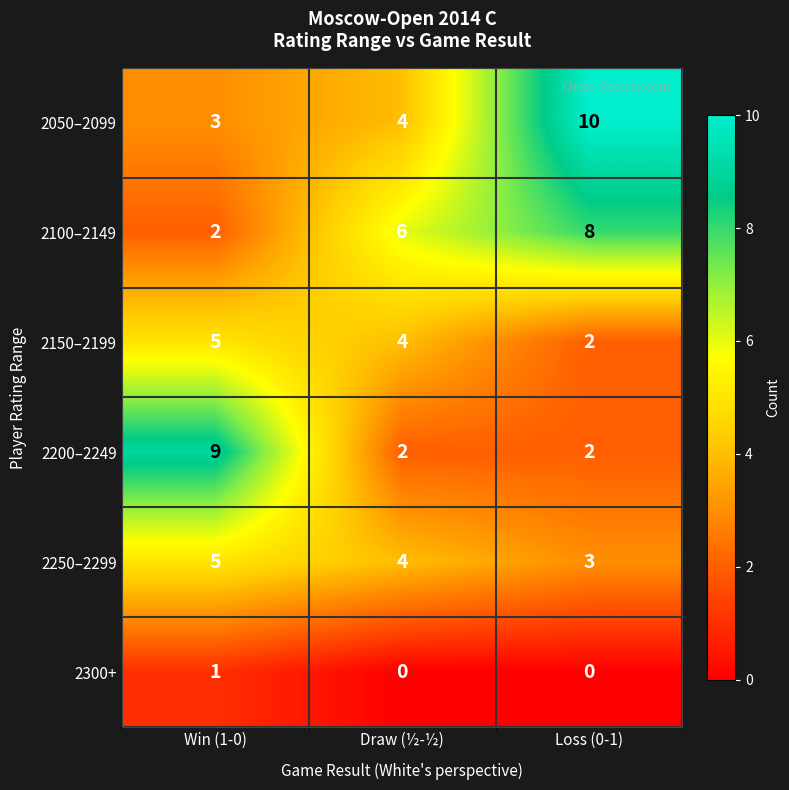

What is the sum of the 2200–2249 values at Win (1-0) and Loss (0-1)?

11